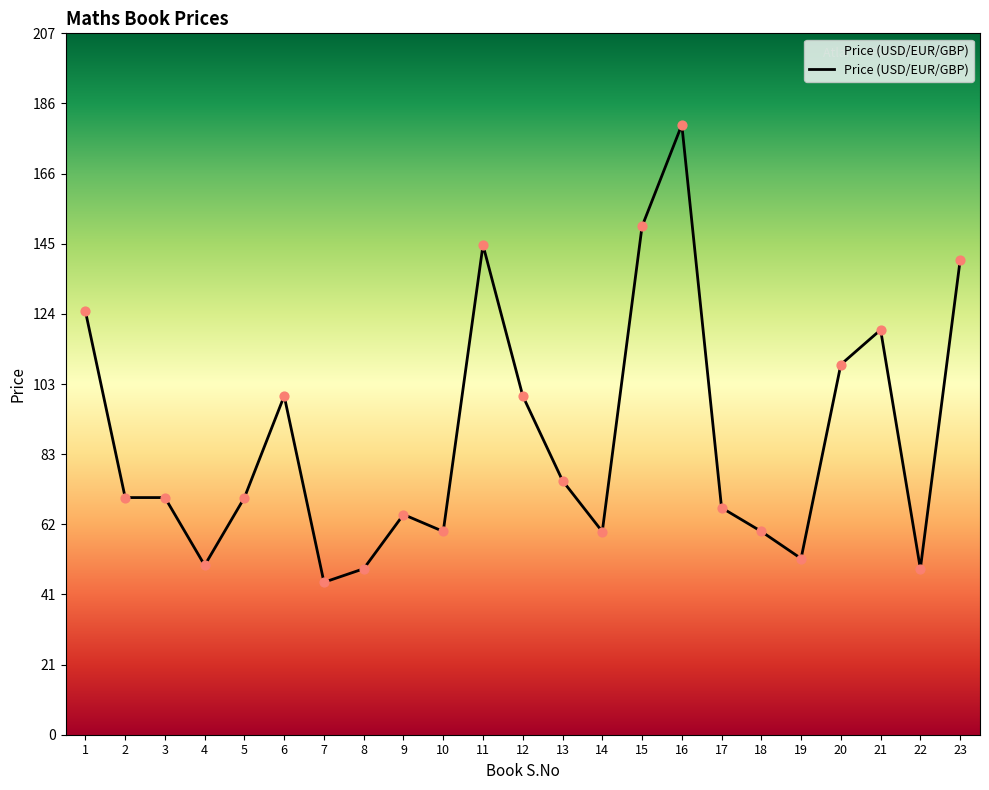

Approximately how many times larger is the value at 2 compared to 3?

1.0